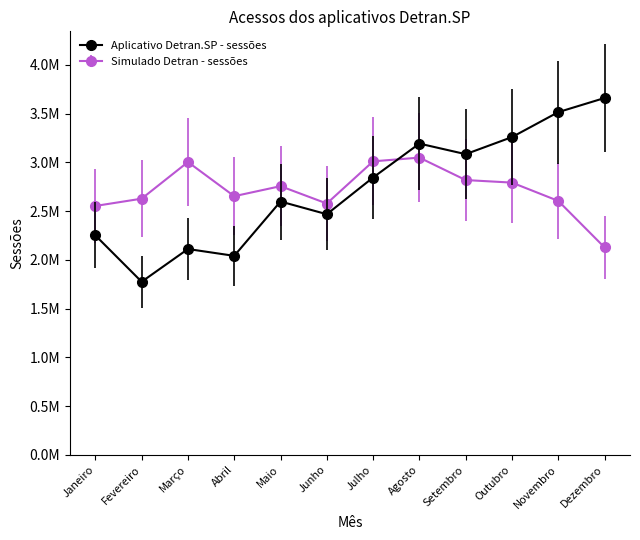

In Aplicativo Detran.SP - sessões, how many points are higher than both neighbors (excluding endpoints)?

3